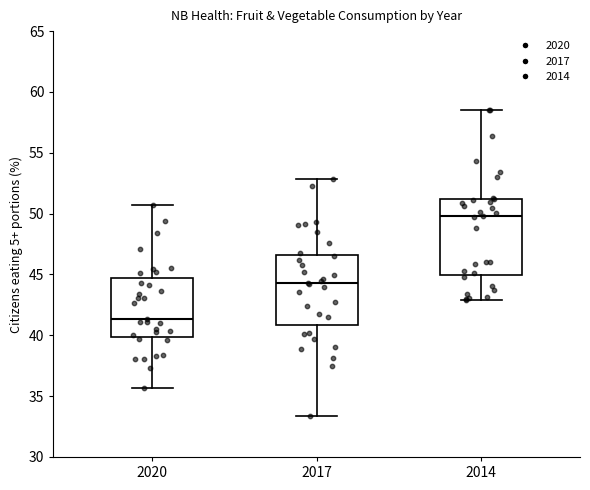

Where does the upper whisker of the box at x = 2020 end on the y-axis? The values are not printed on the chart, so give them approximately, as read against the axis.

50.5